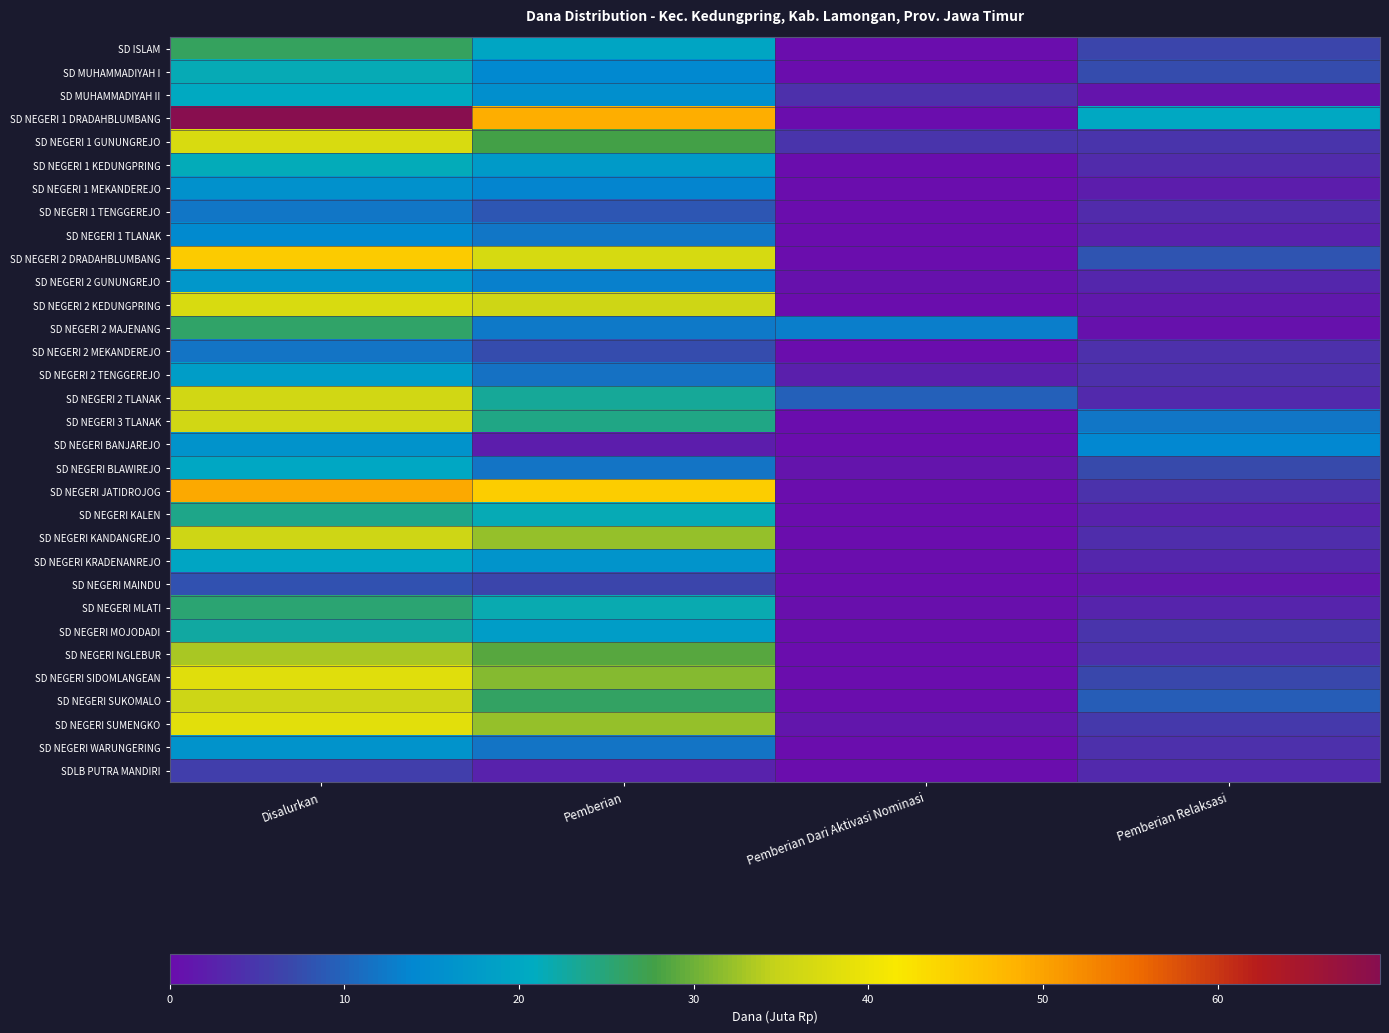

How many distinct data groups are displayed?

32